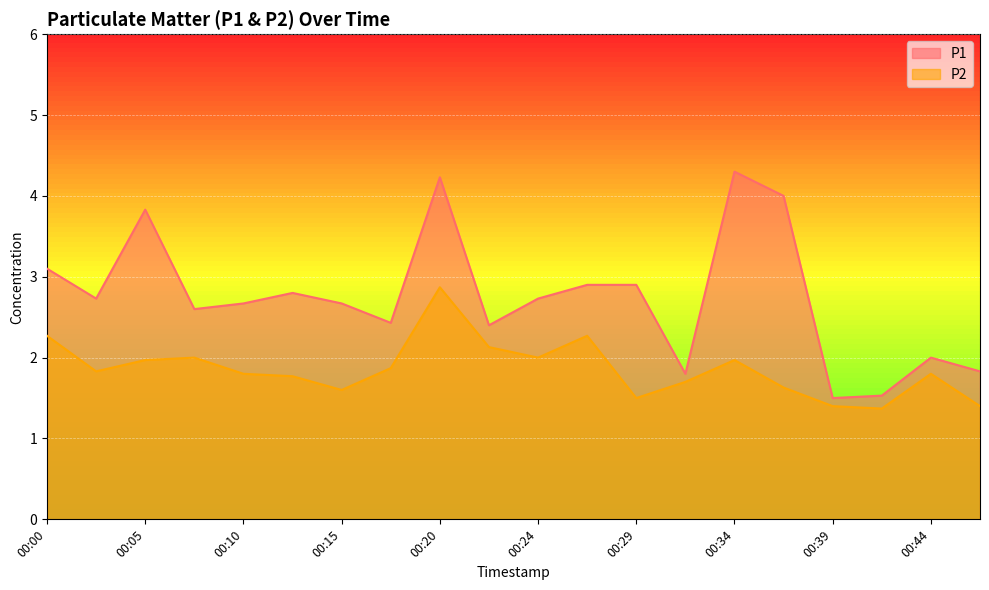

What are all the series names shown in the legend?

P1, P2